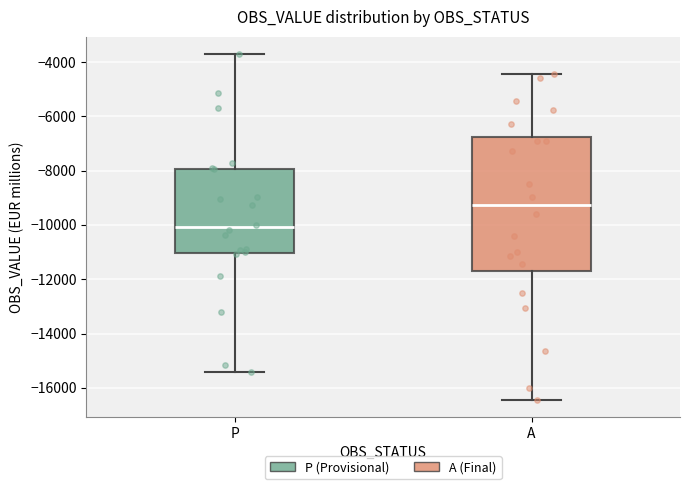

Reading left to right, read every box against the y-axis: the position of its median line, the range the box covers, and the ends of its whiskers. The values are not printed on the chart, so give them approximately, as read against the axis.

P: median -10000, box -11000 to -8000, whiskers -15400 to -3800
A: median -9200, box -11800 to -6800, whiskers -16400 to -4400